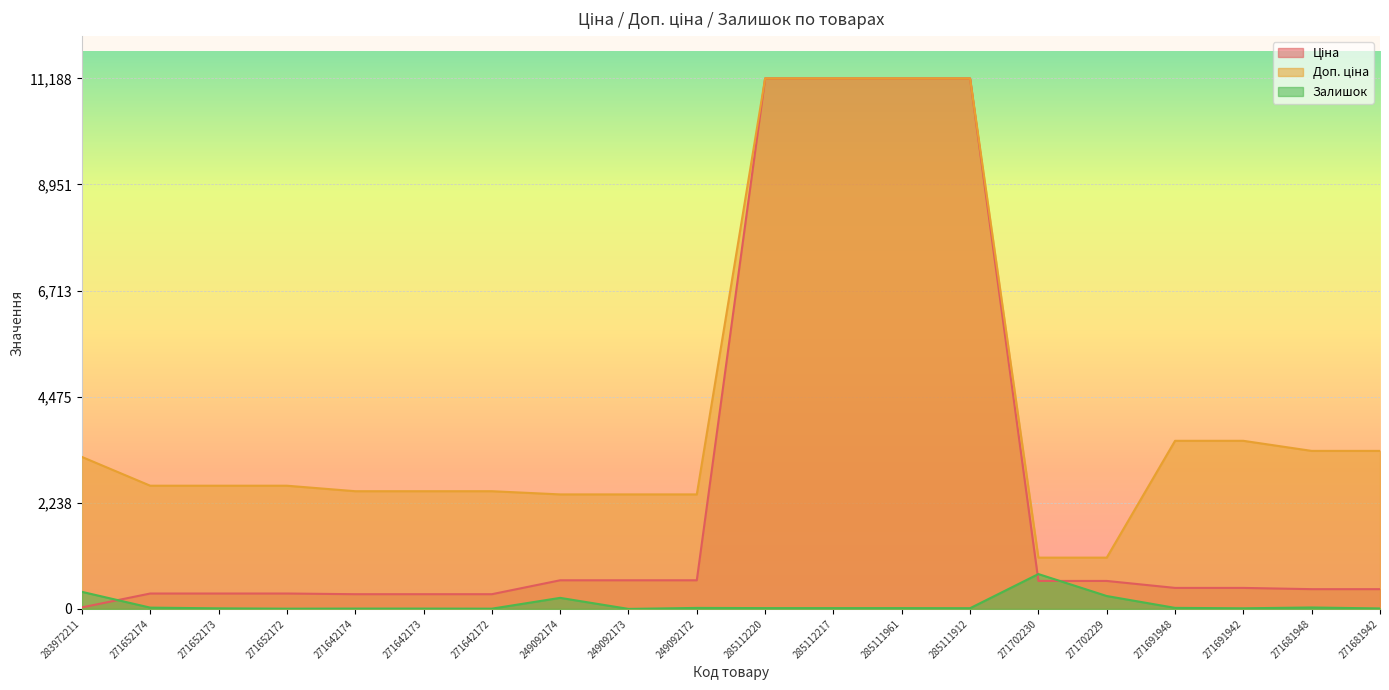

True or false: Ціна and Доп. ціна cross at least once.

False